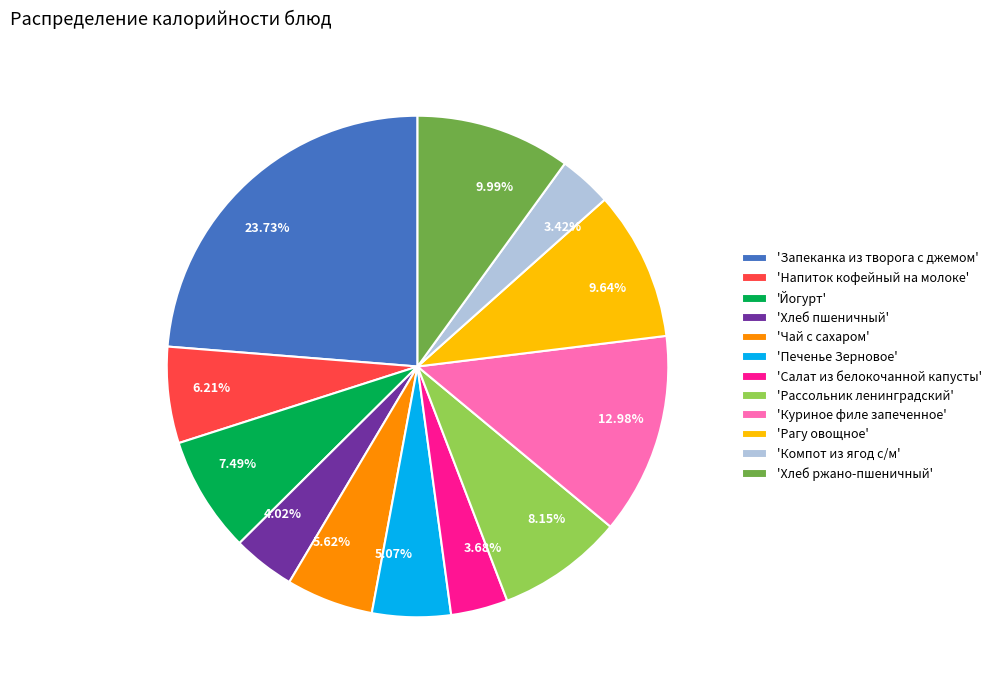

Is there a majority slice in this chart?

No